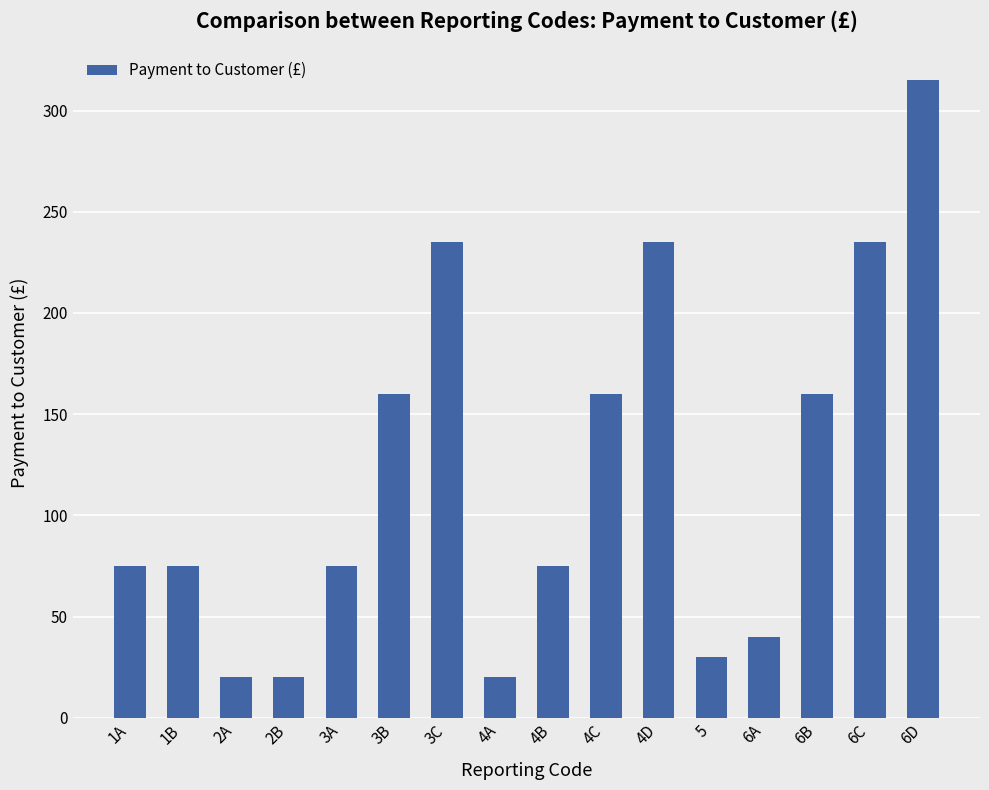

How many bars are there in total?

16